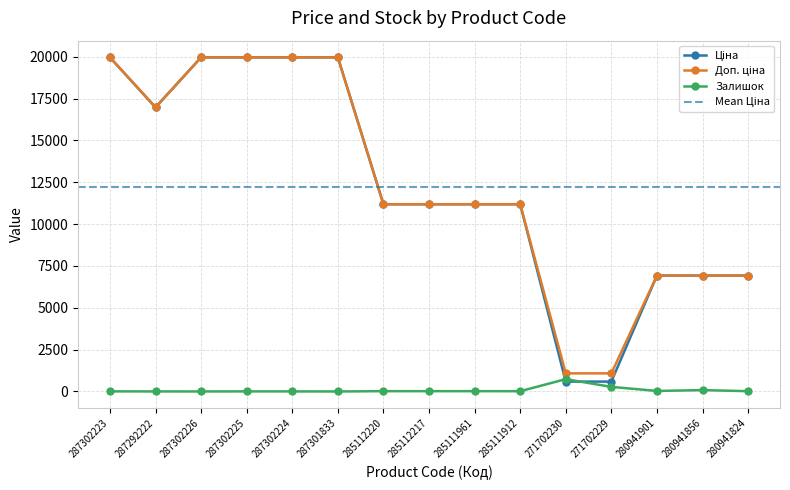

What is the difference between the highest and lowest values at 271702230?

491.7